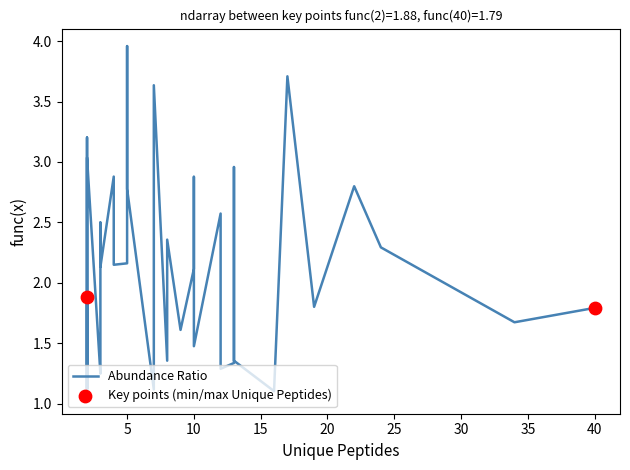

Between 21 and 7, which is larger?

21